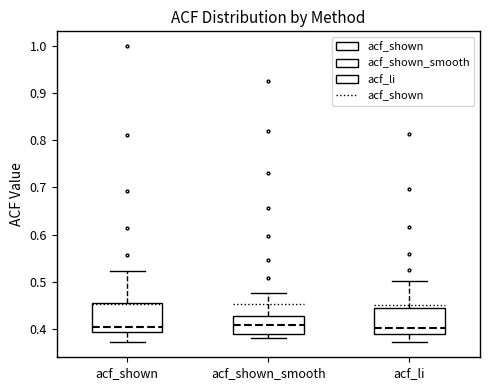

Reading left to right, read every box against the y-axis: the position of its median line, the range the box covers, and the ends of its whiskers. The values are not printed on the chart, so give them approximately, as read against the axis.

acf_shown: median 0.40, box 0.39 to 0.45, whiskers 0.37 to 0.52
acf_shown_smooth: median 0.41, box 0.39 to 0.43, whiskers 0.38 to 0.48
acf_li: median 0.40, box 0.39 to 0.44, whiskers 0.37 to 0.50